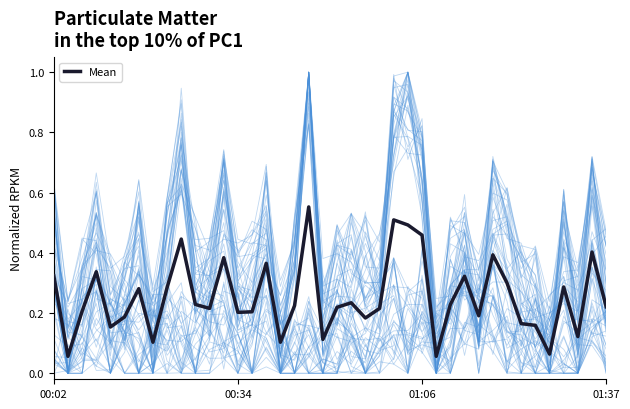

What is the label of the 17th point from the left?

16